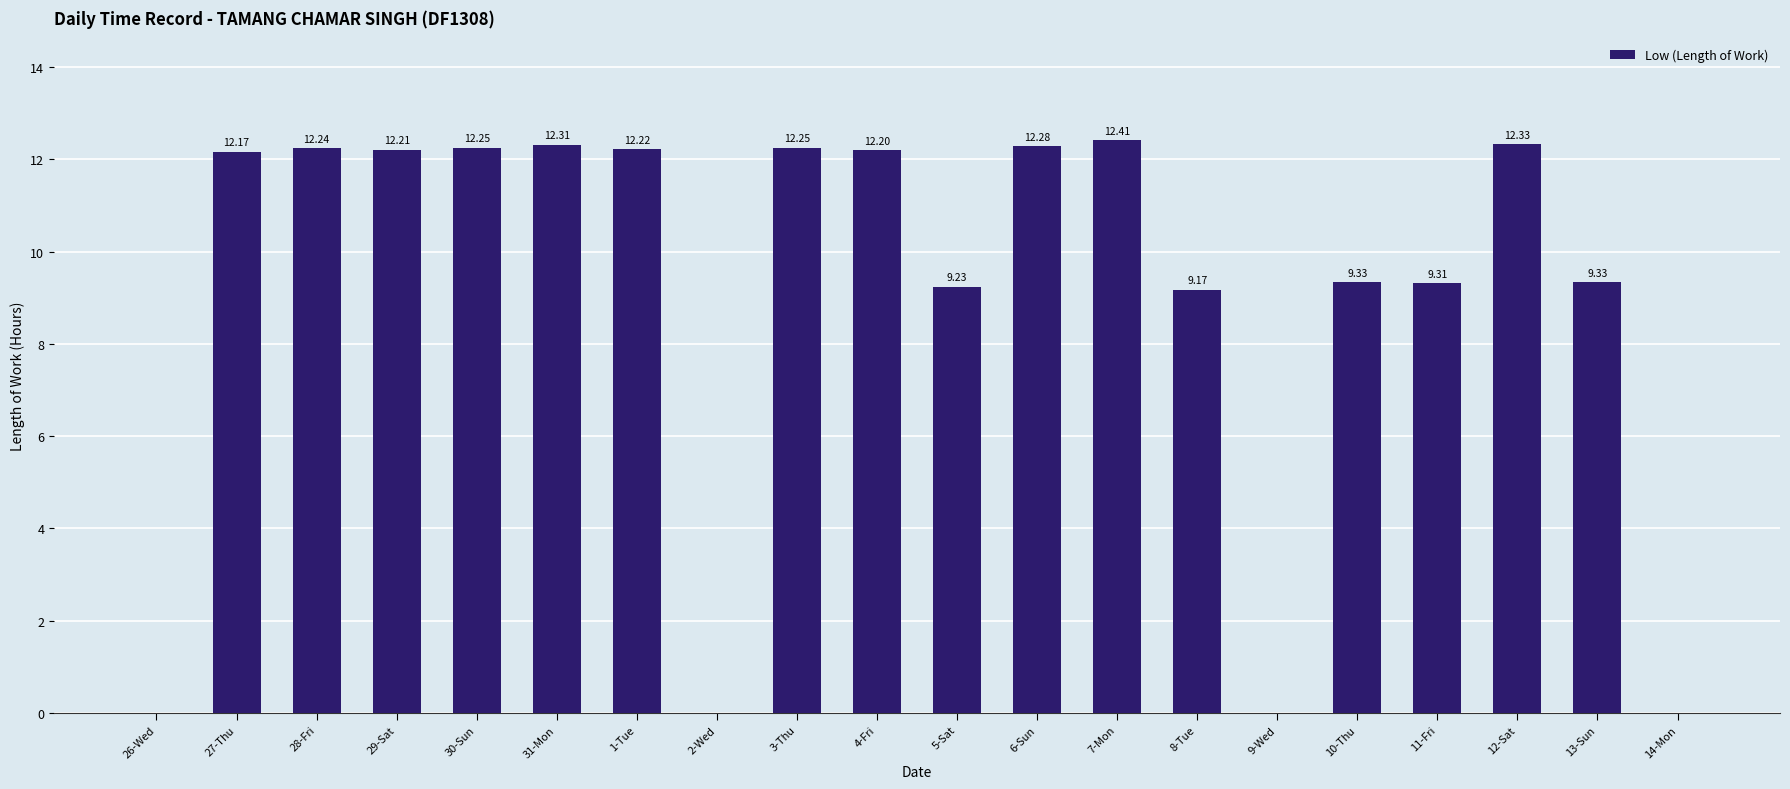

What is the sum of the values at 6-Sun and 5-Sat?

21.5